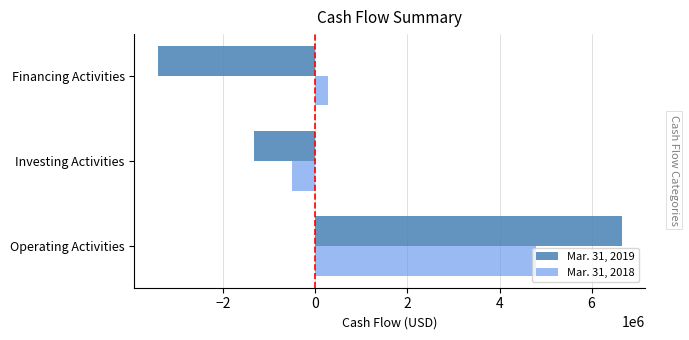

What is the approximate value of Mar. 31, 2019 at Operating Activities?

6657355